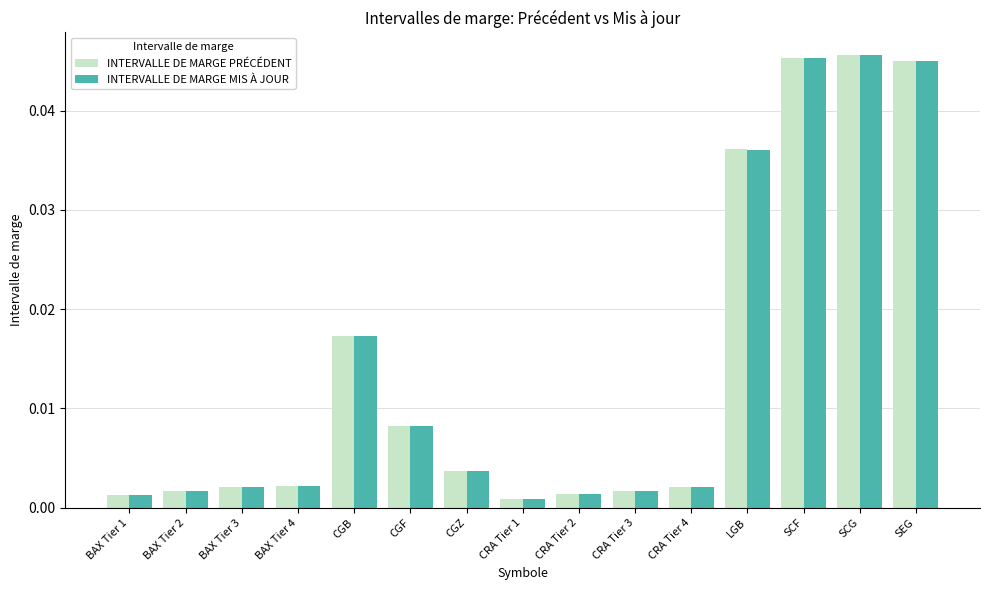

At how many categories does at least one series exceed 0?

15